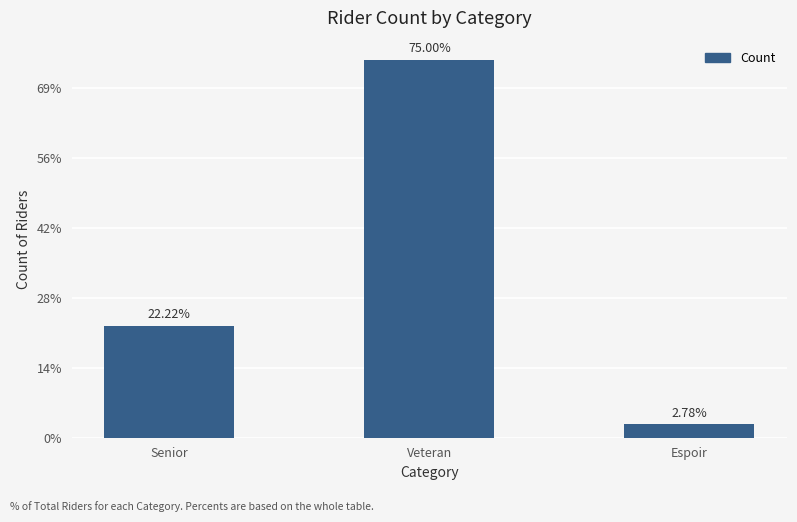

What is the value of the 1st bar from the left?

8